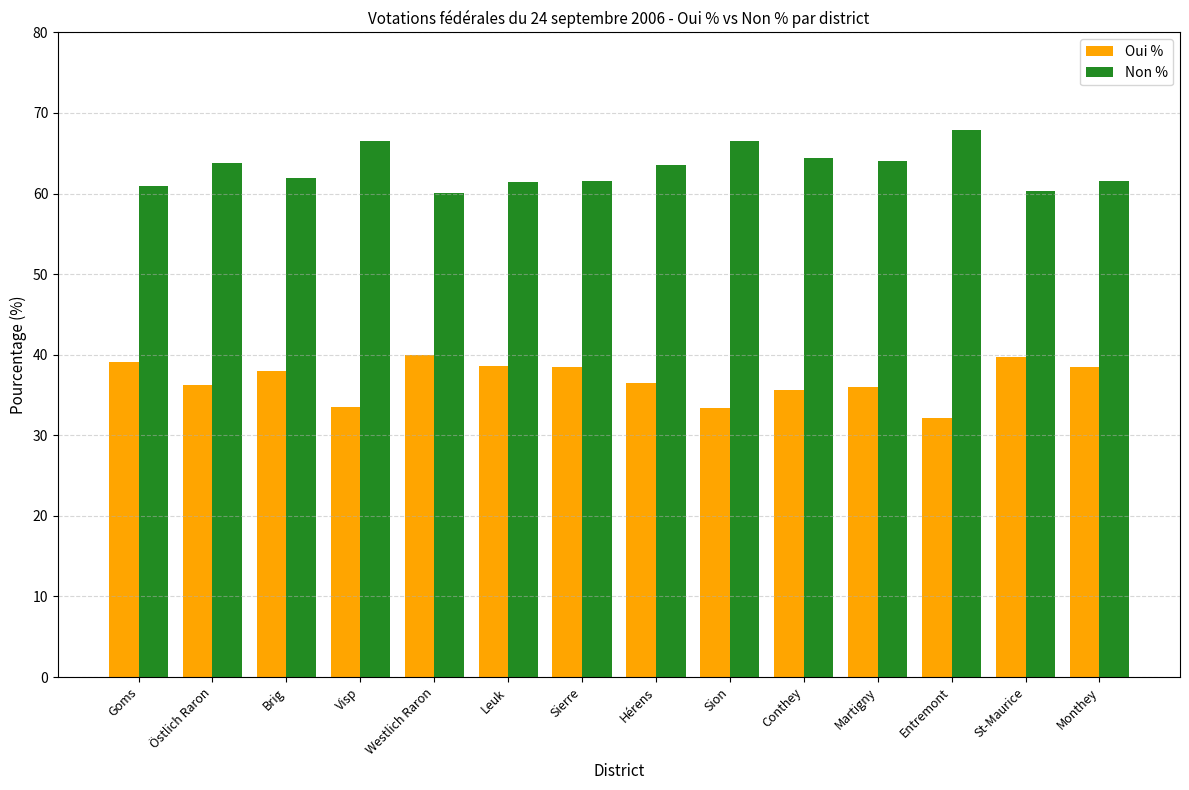

How many bars are there in total?

28